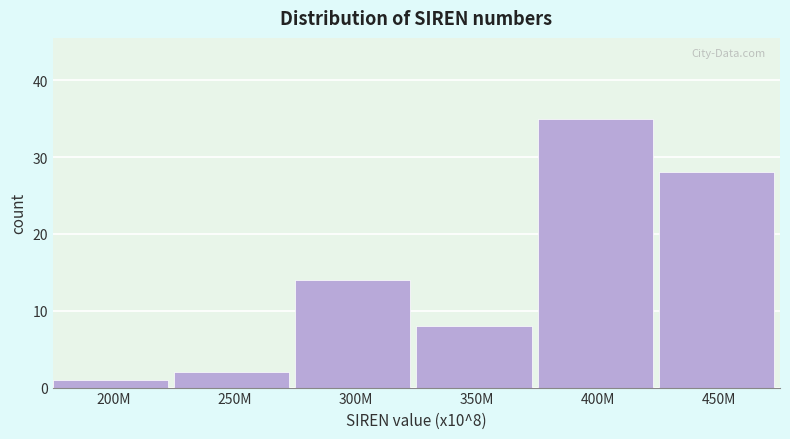

Reading right to left, what are all the values shown in this chart?

450M=28	400M=35	350M=8	300M=14	250M=2	200M=1